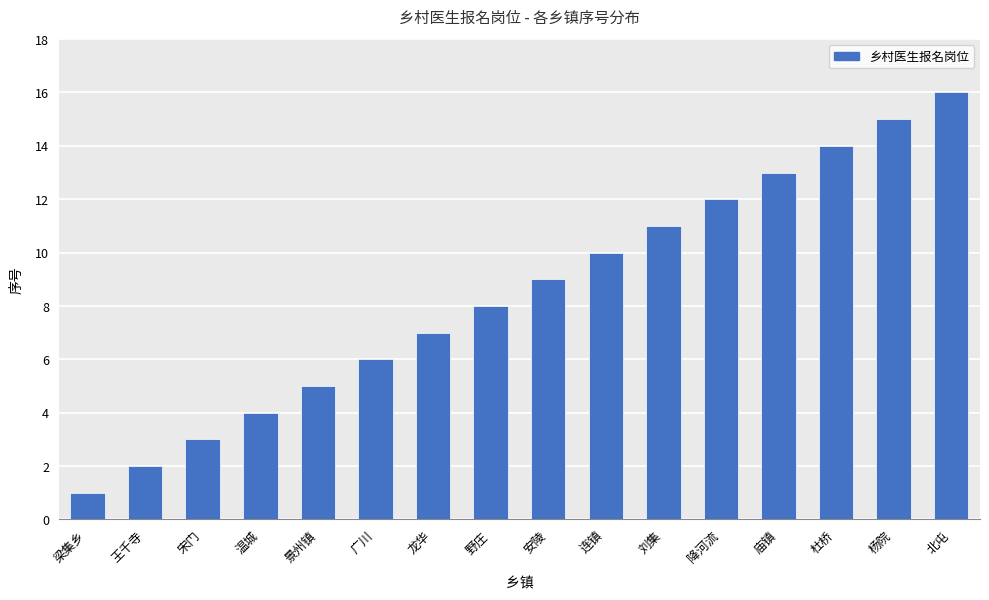

What is the label of the 6th bar from the left?

广川